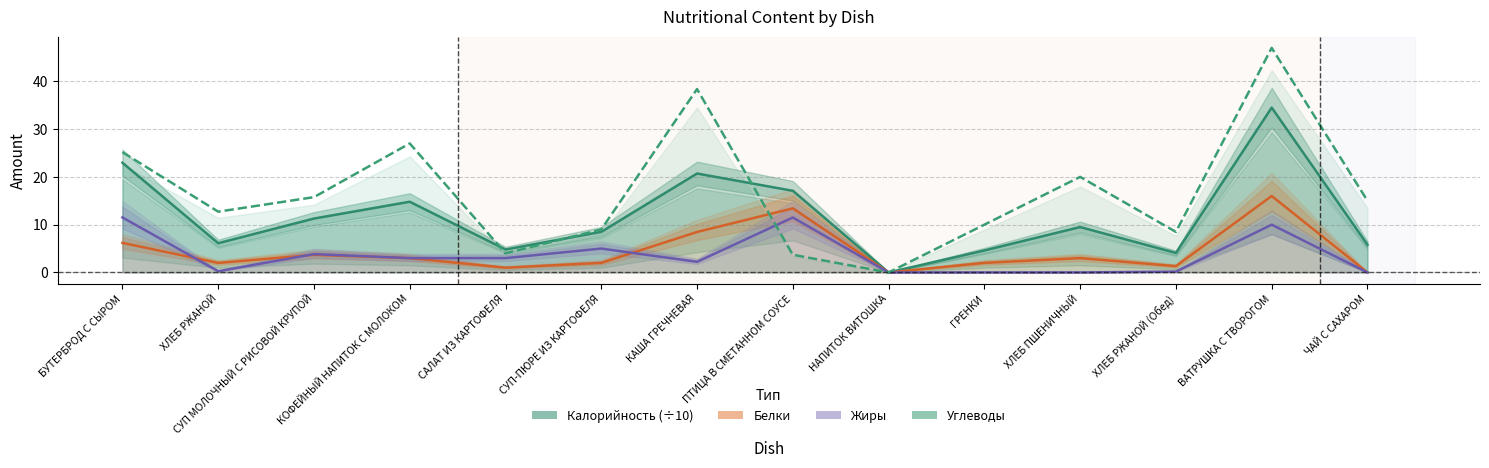

True or false: Жиры and Углеводы cross at least once.

True